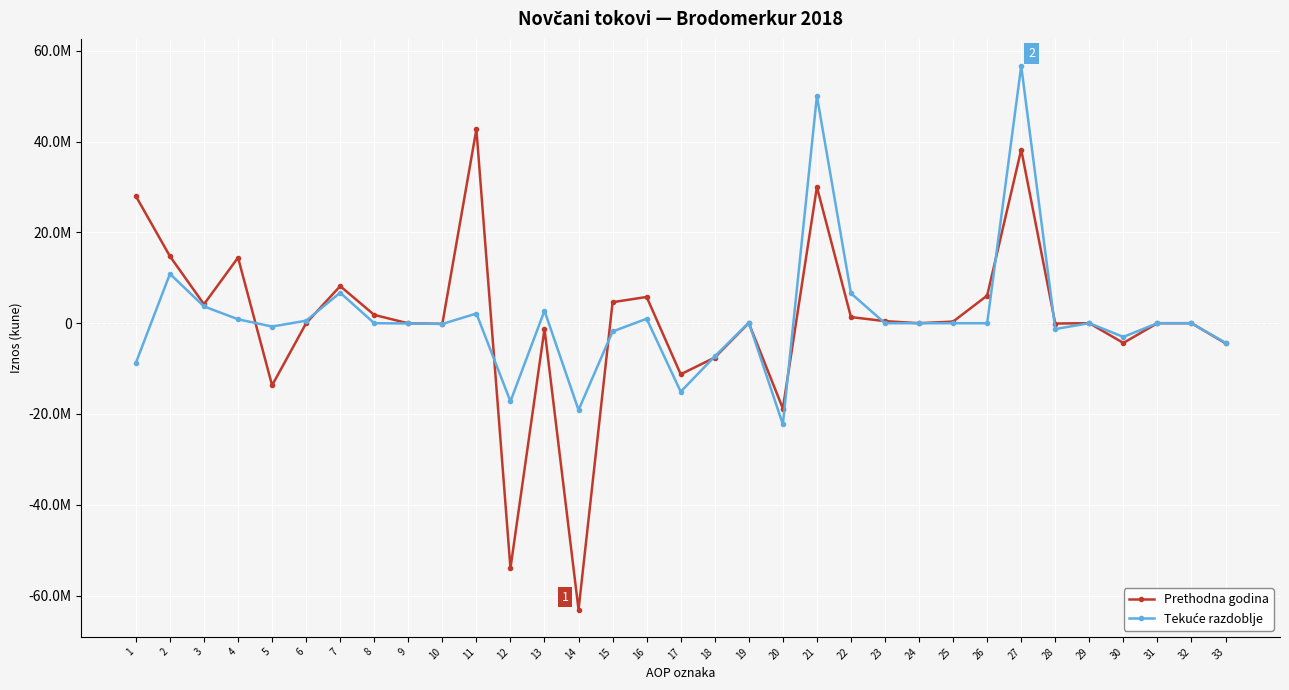

The value of Prethodna godina at 22 is 2165319. True or false?

False